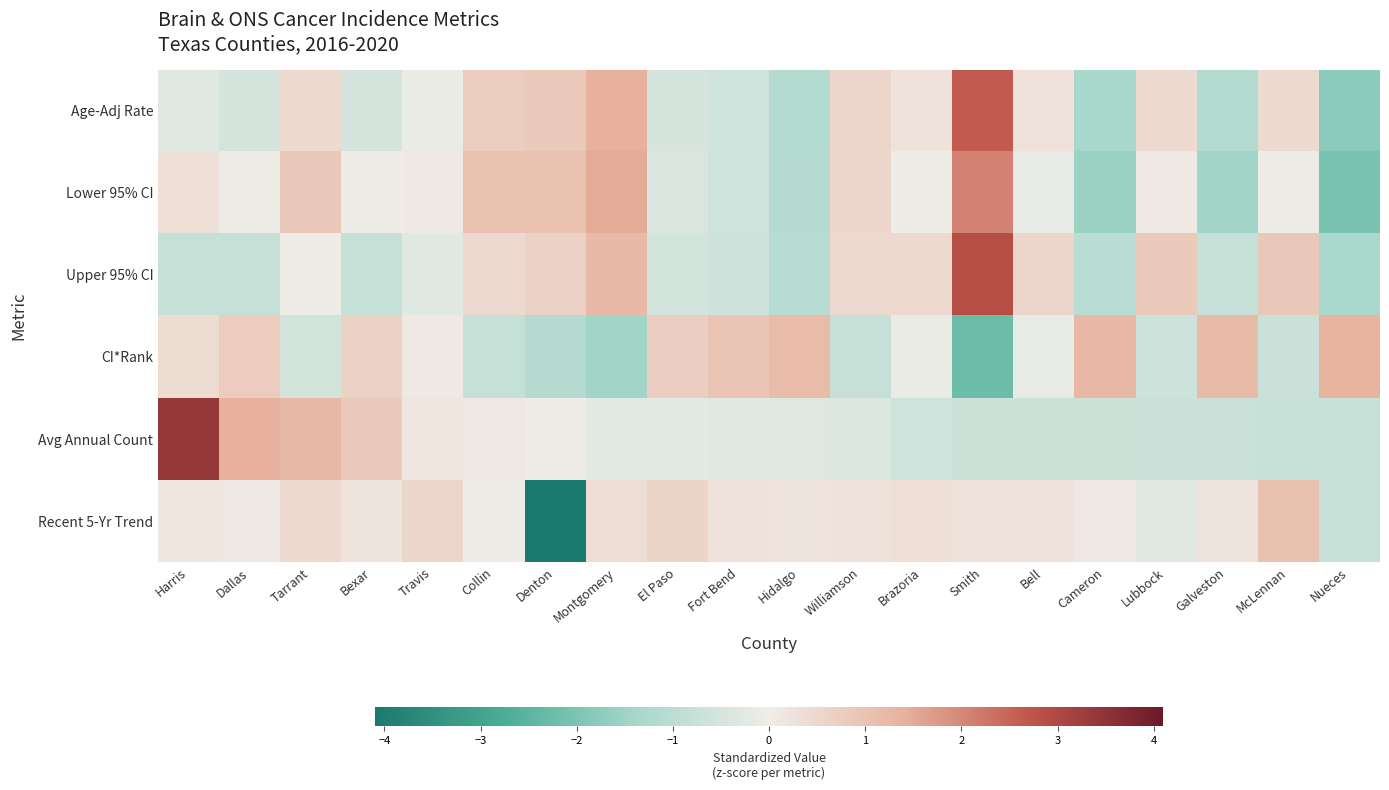

Between Travis and Dallas, which is larger?

Travis